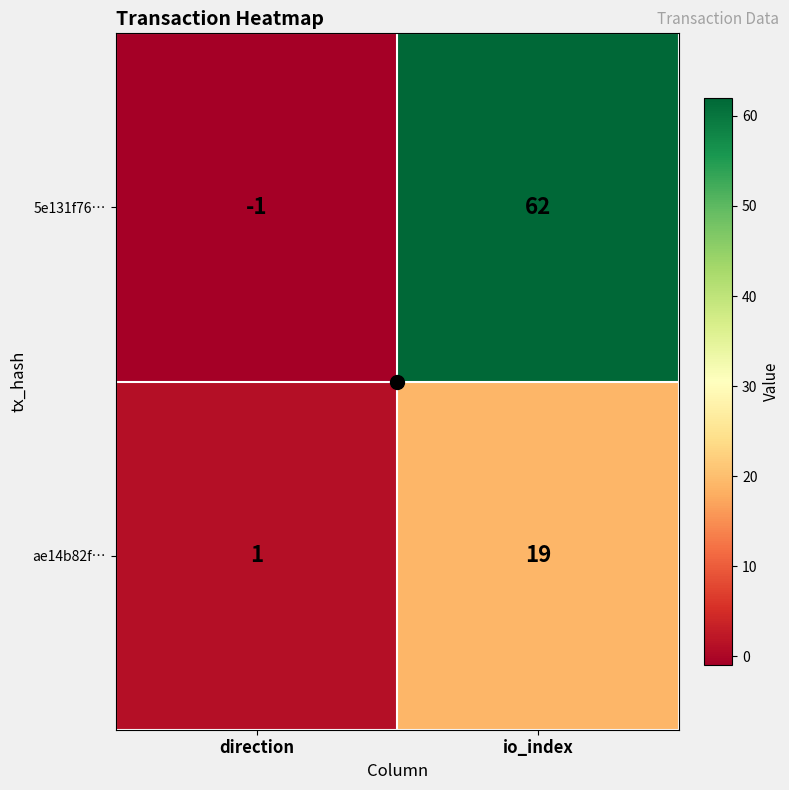

At which category is the sum across all series the highest?

io_index